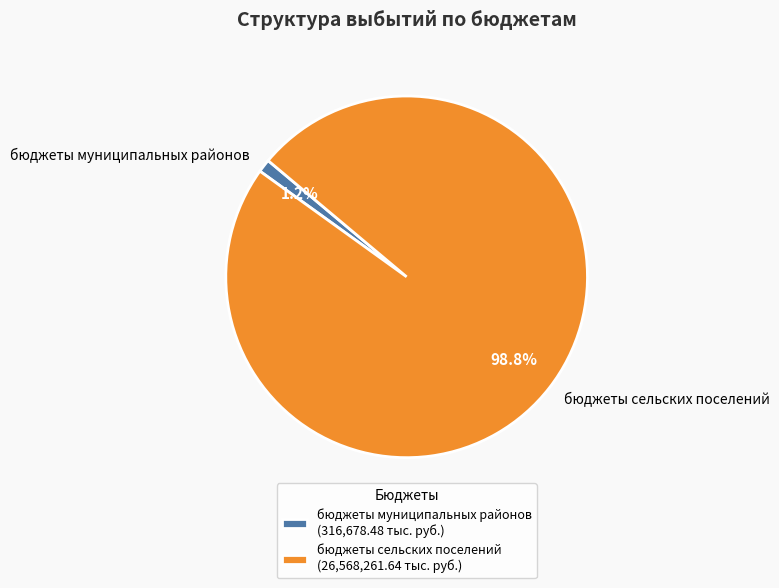

The бюджеты сельских поселений slice represents 84% of the pie. True or false?

False